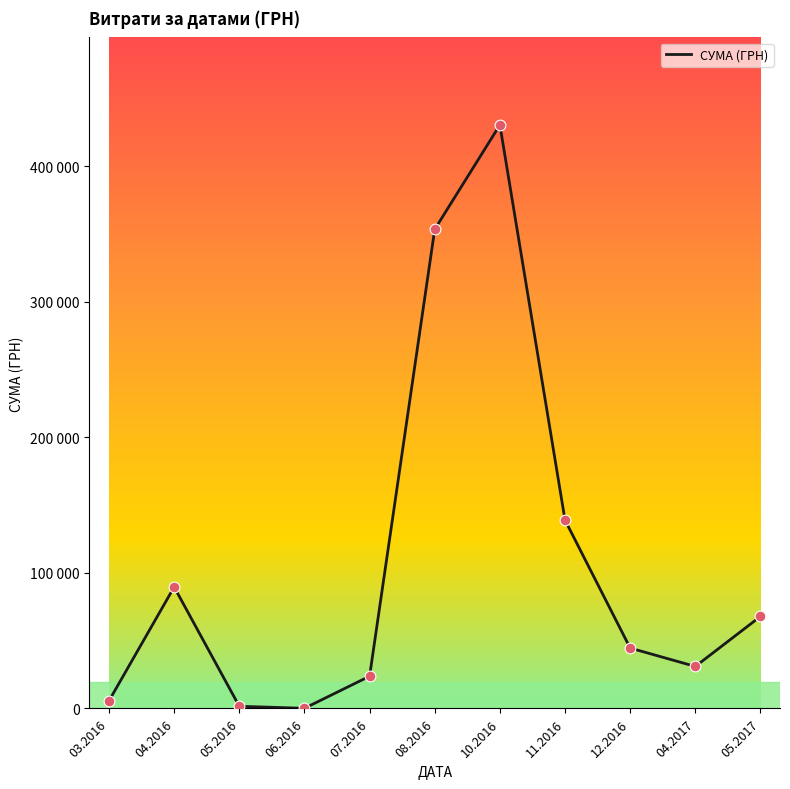

Is this an area chart (filled region under the line)?

No